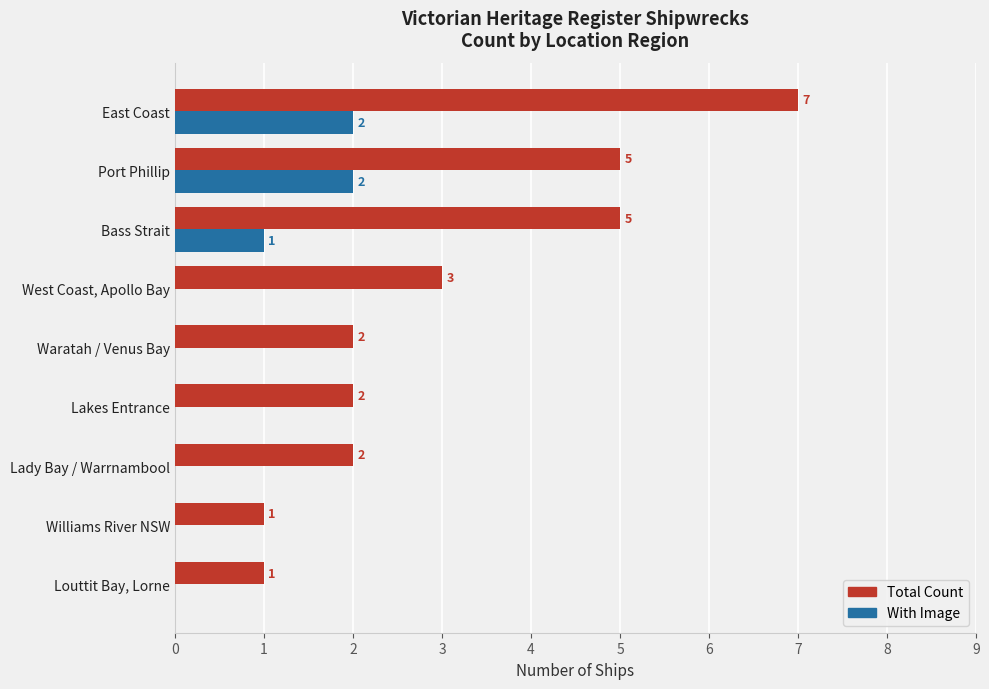

Which series has the largest total across all categories?

Total Count